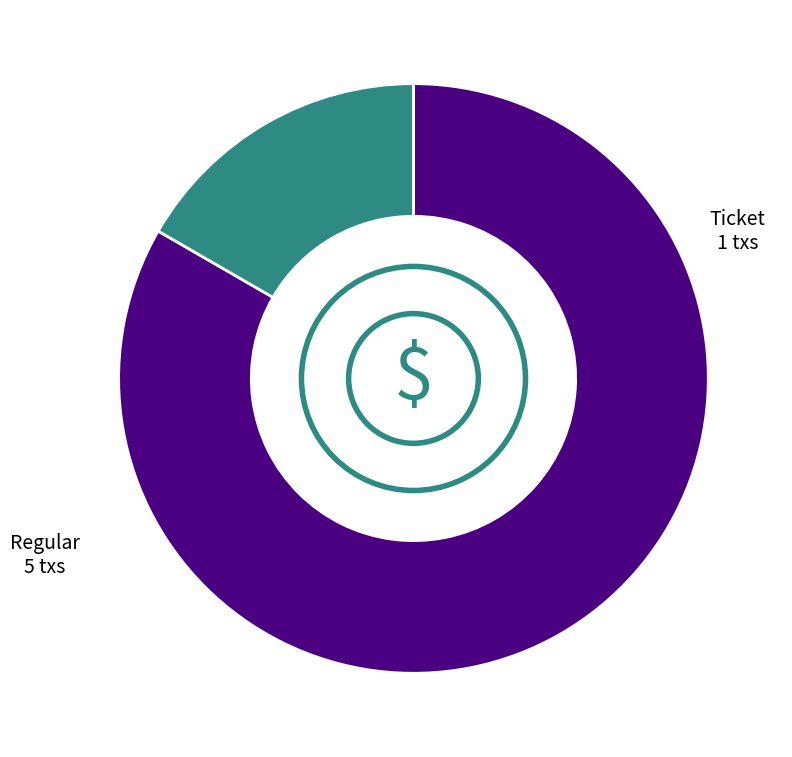

The Regular slice represents 83% of the pie. True or false?

True